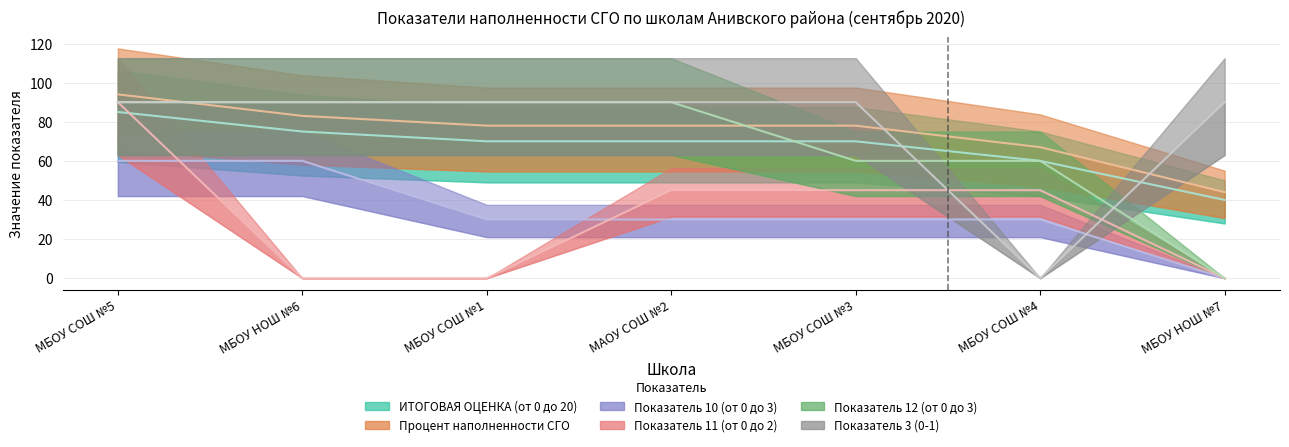

What is the spread (max minus min) of values at МБОУ НОШ №7?

90